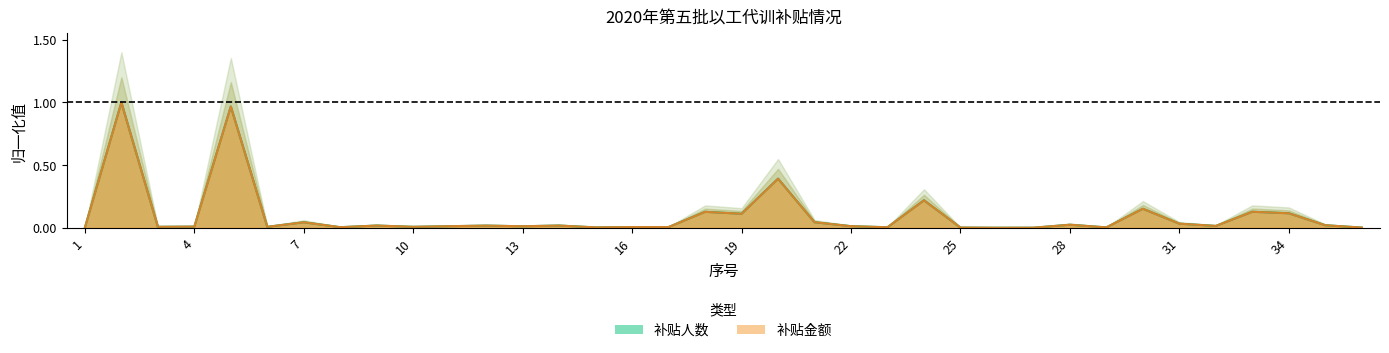

The value of 补贴金额 at 16 is 0.0. True or false?

True